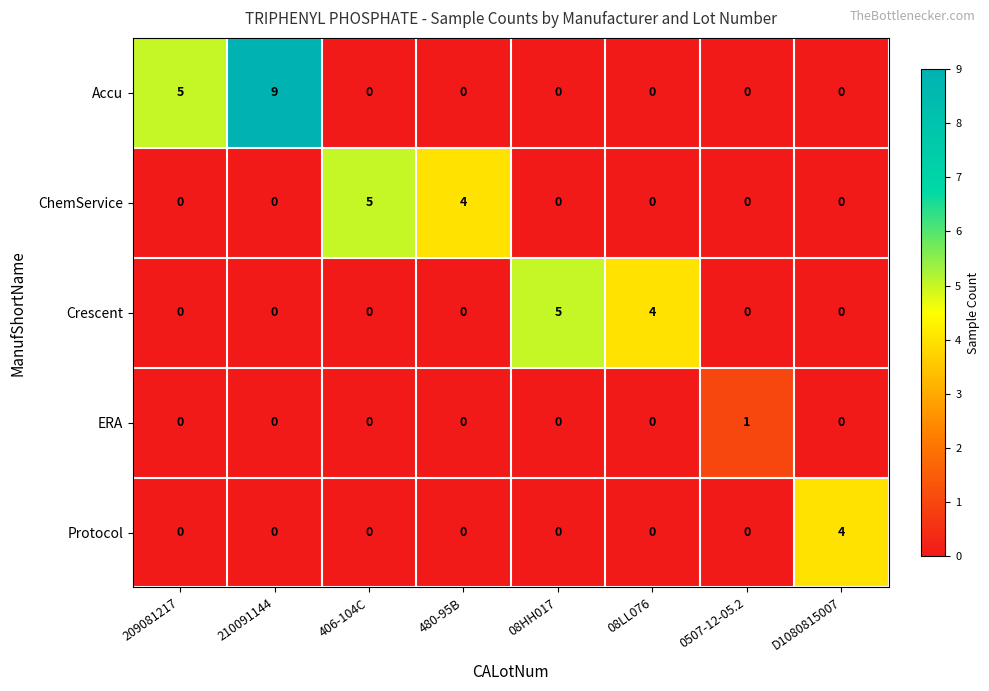

The Crescent series shows 0 at 480-95B. True or false?

True